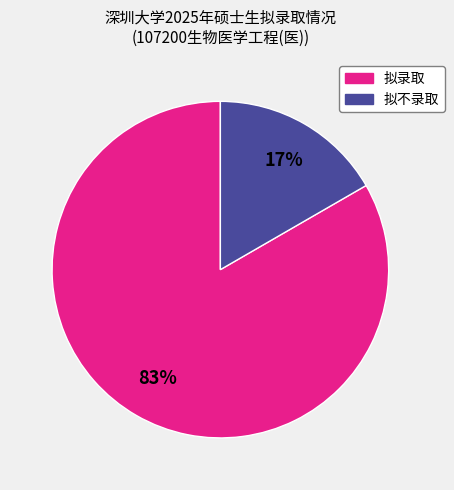

Do 拟录取 and 拟不录取 together represent more than half of the pie?

Yes